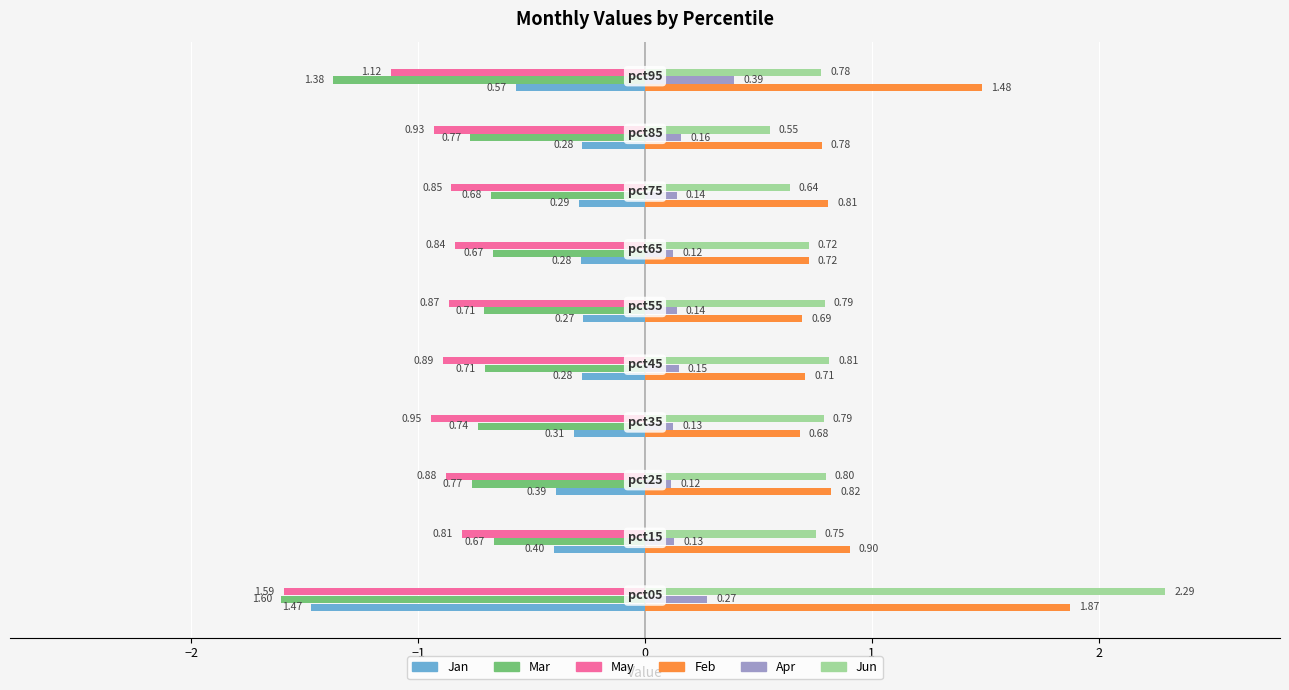

At how many categories does at least one series exceed -1?

10